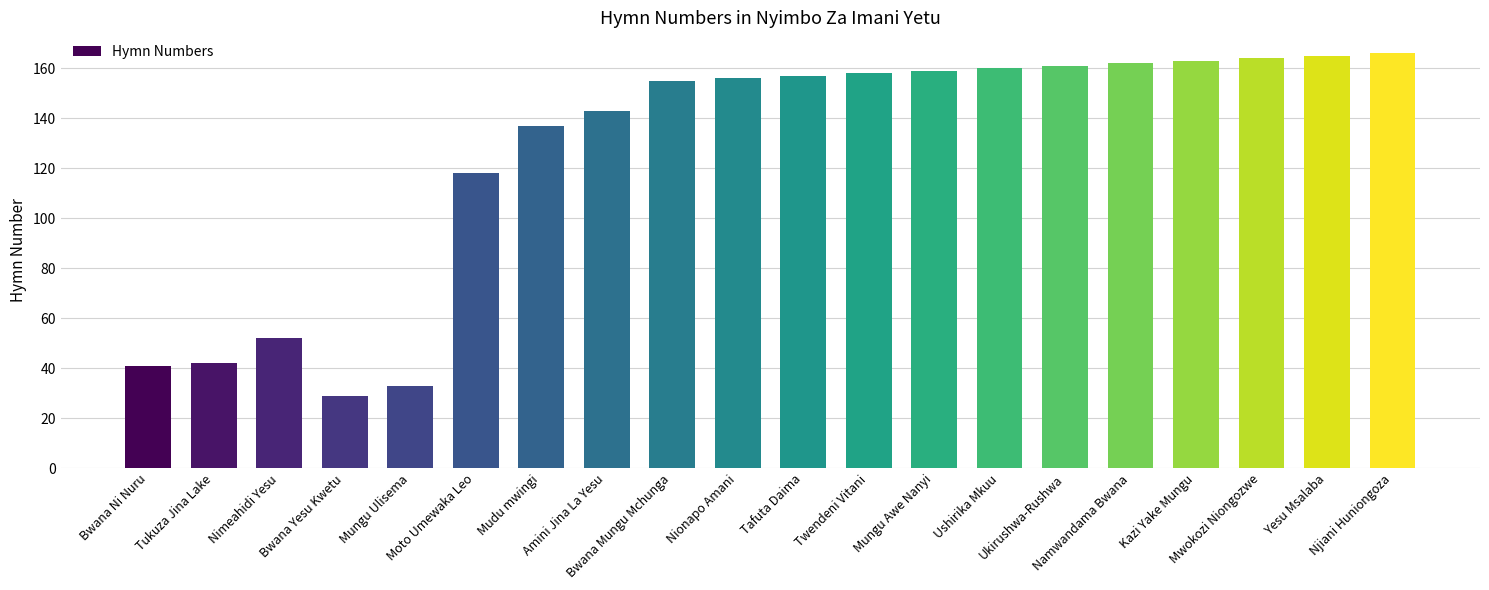

Is it true that the value at Njiani Huniongoza is 166?

True